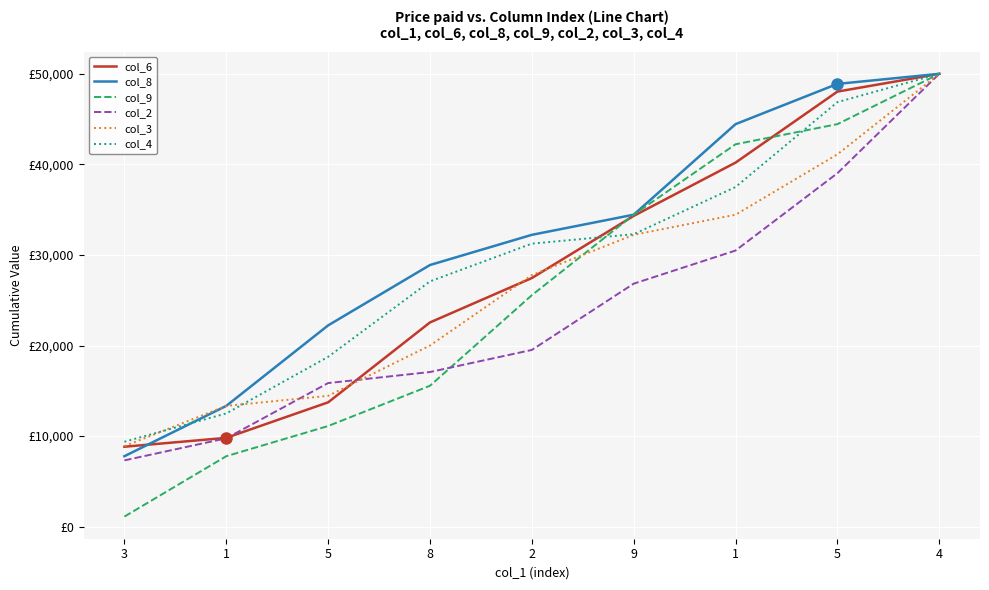

What is the label of the 2nd point from the right?

5